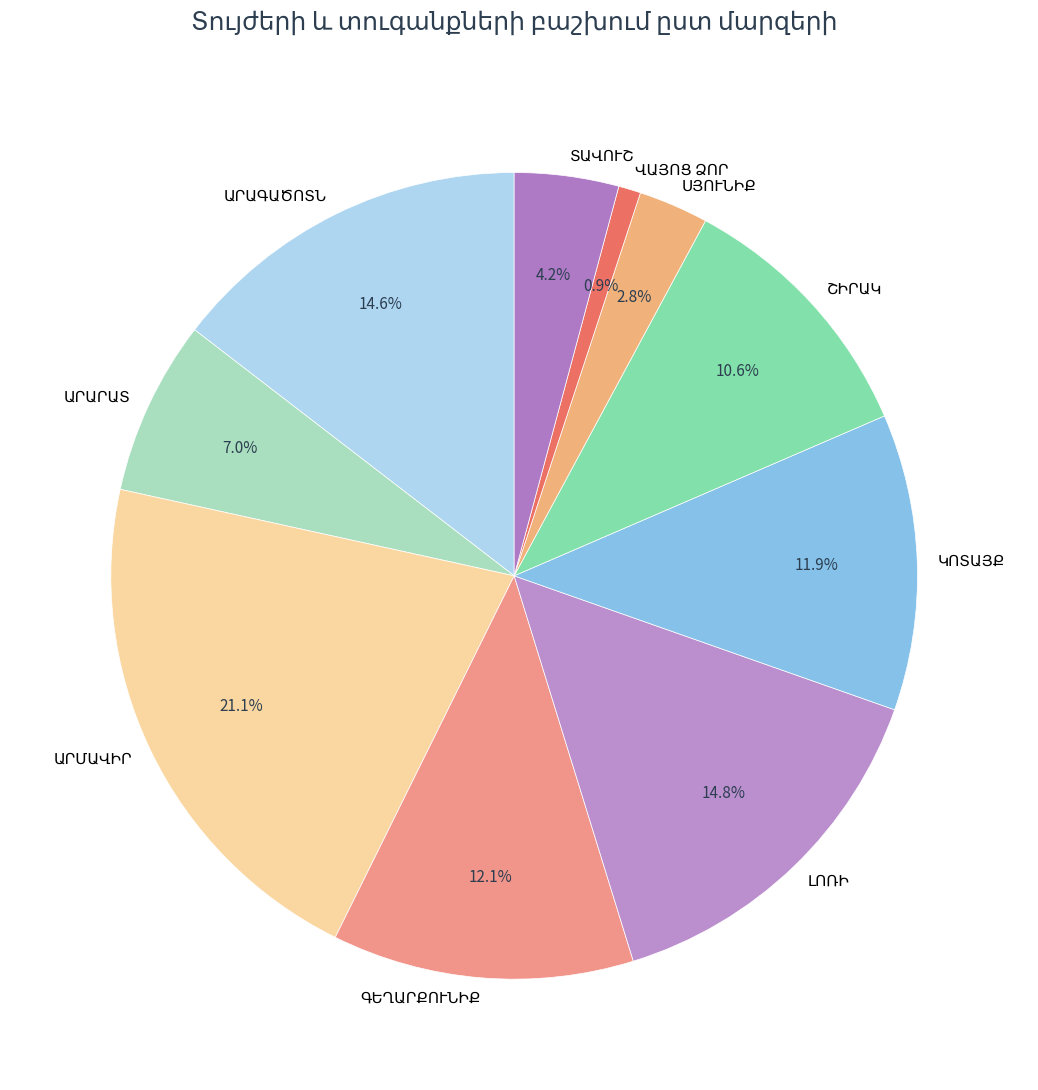

To the nearest percent, what is the average slice percentage?

10%